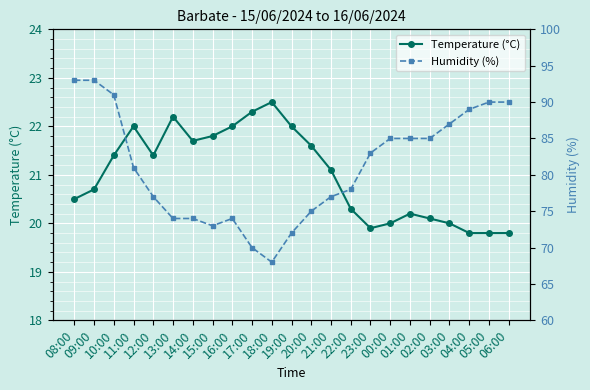

True or false: Humidity (%) has more than 2 points higher than both neighbors.

False